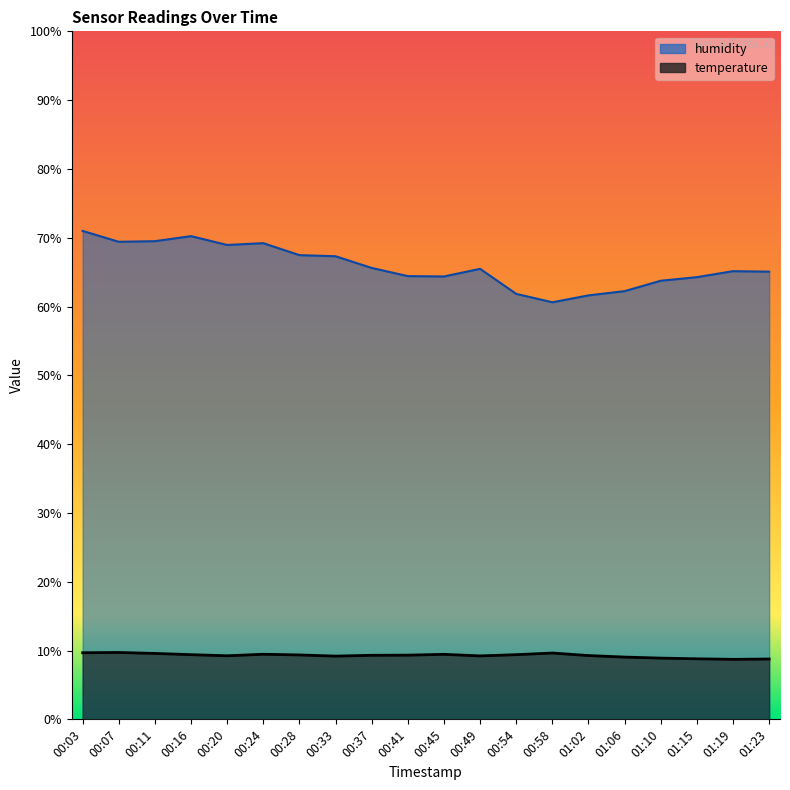

List the series in order of their overall mean, lowest first.

temperature, humidity